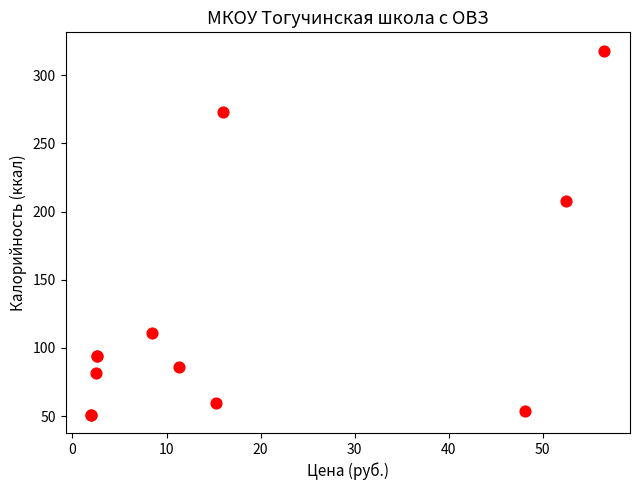

What Y value in the scatter plot is closest to 184?

208